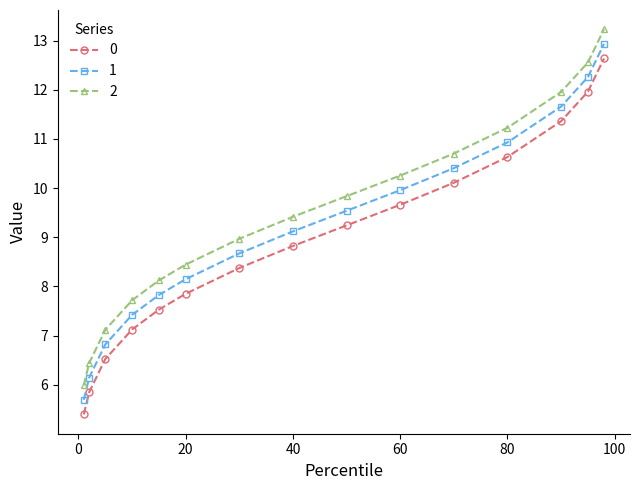

True or false: 0 and 1 intersect in this chart.

False